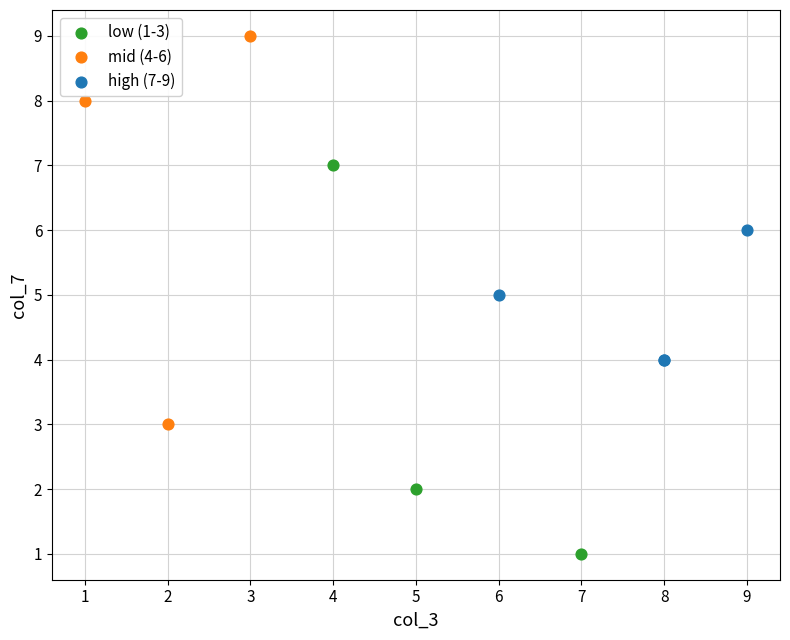

Which series reaches the maximum Y coordinate?

mid (4-6)